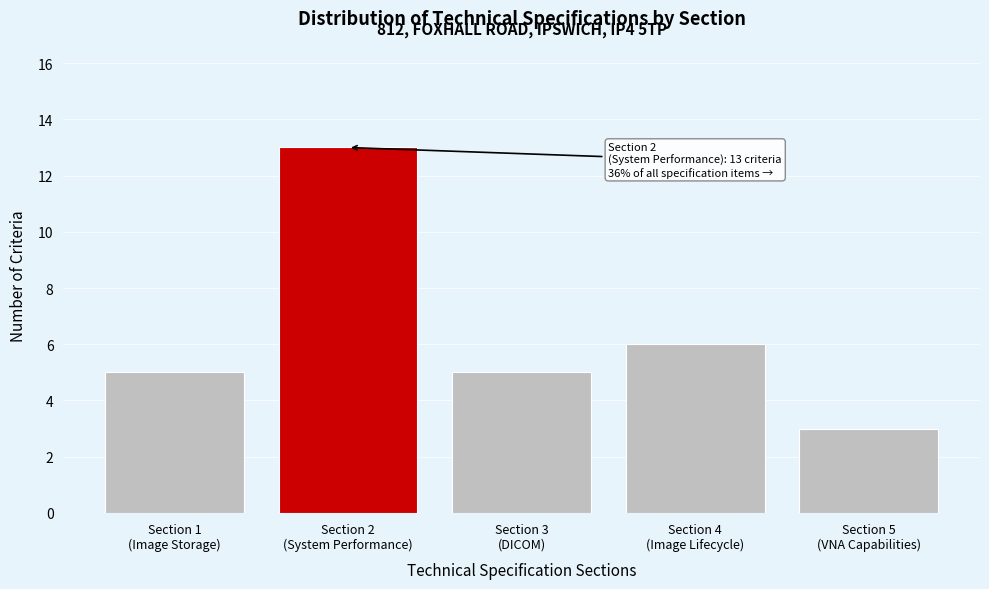

Reading left to right, what are all the values shown in this chart?

5	13	5	6	3